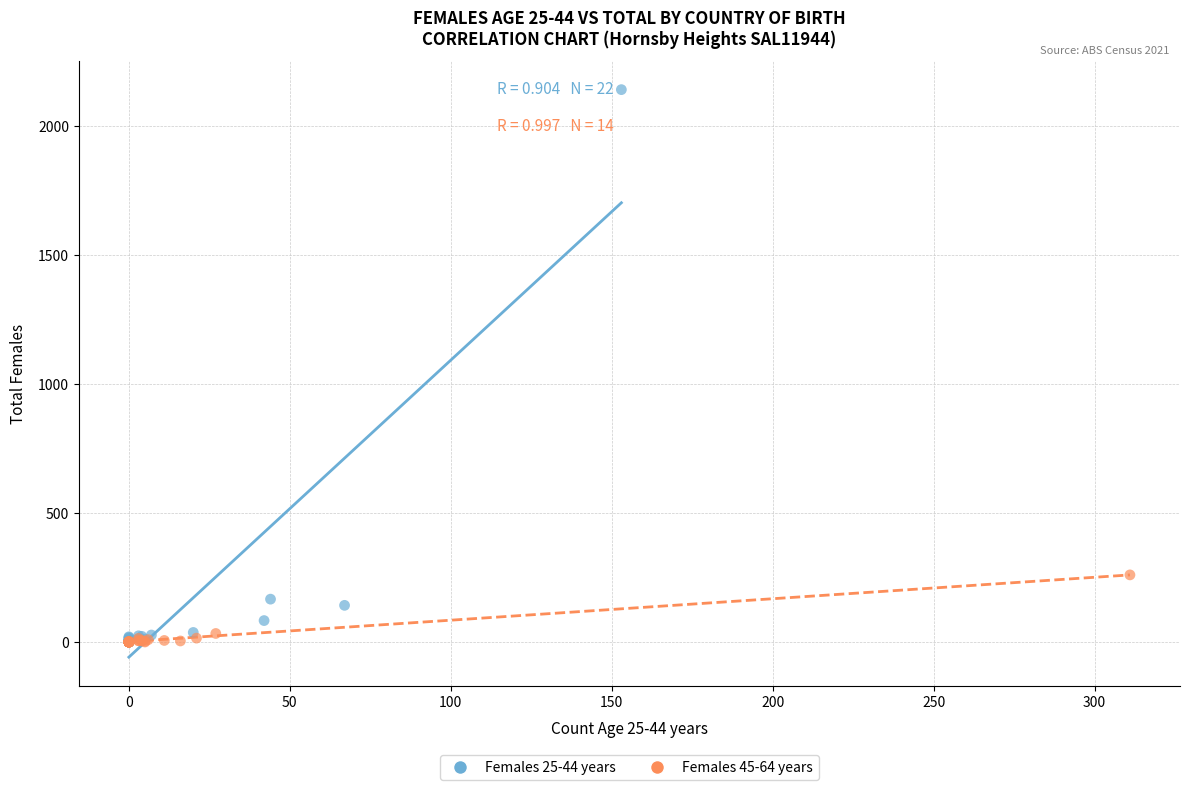

What are all the series names shown in the legend?

Females 25-44 years, Females 45-64 years